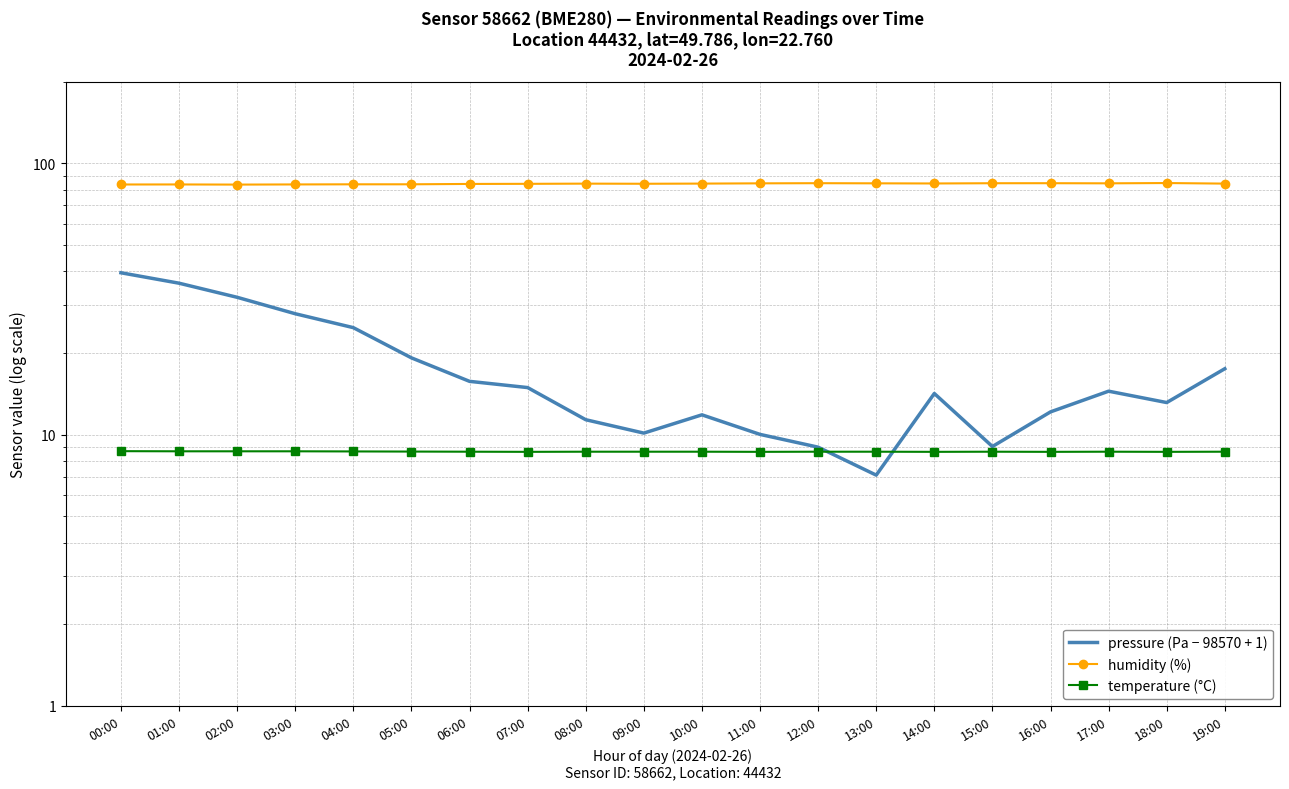

How many times do temperature (°C) and pressure (Pa − 98570 + 1) cross each other?

2